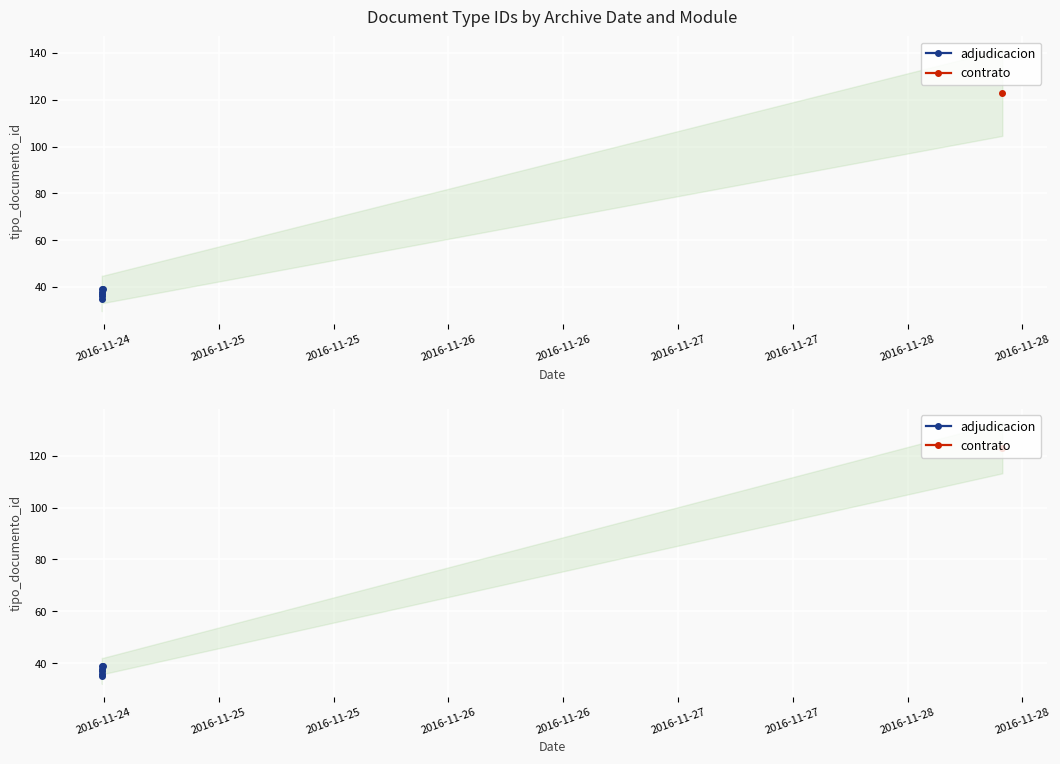

The value at 2016-11-25 is 49. True or false?

False